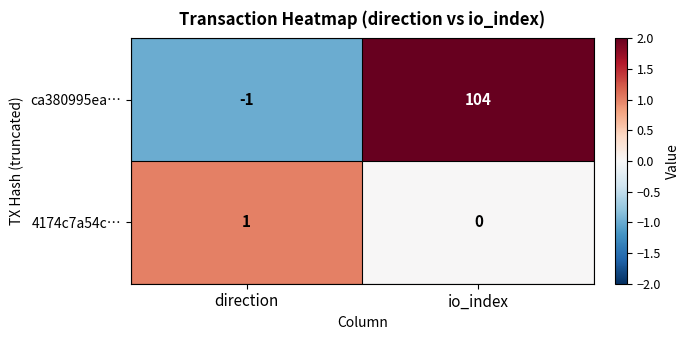

The value of 4174c7a54c… at io_index is 0. True or false?

True